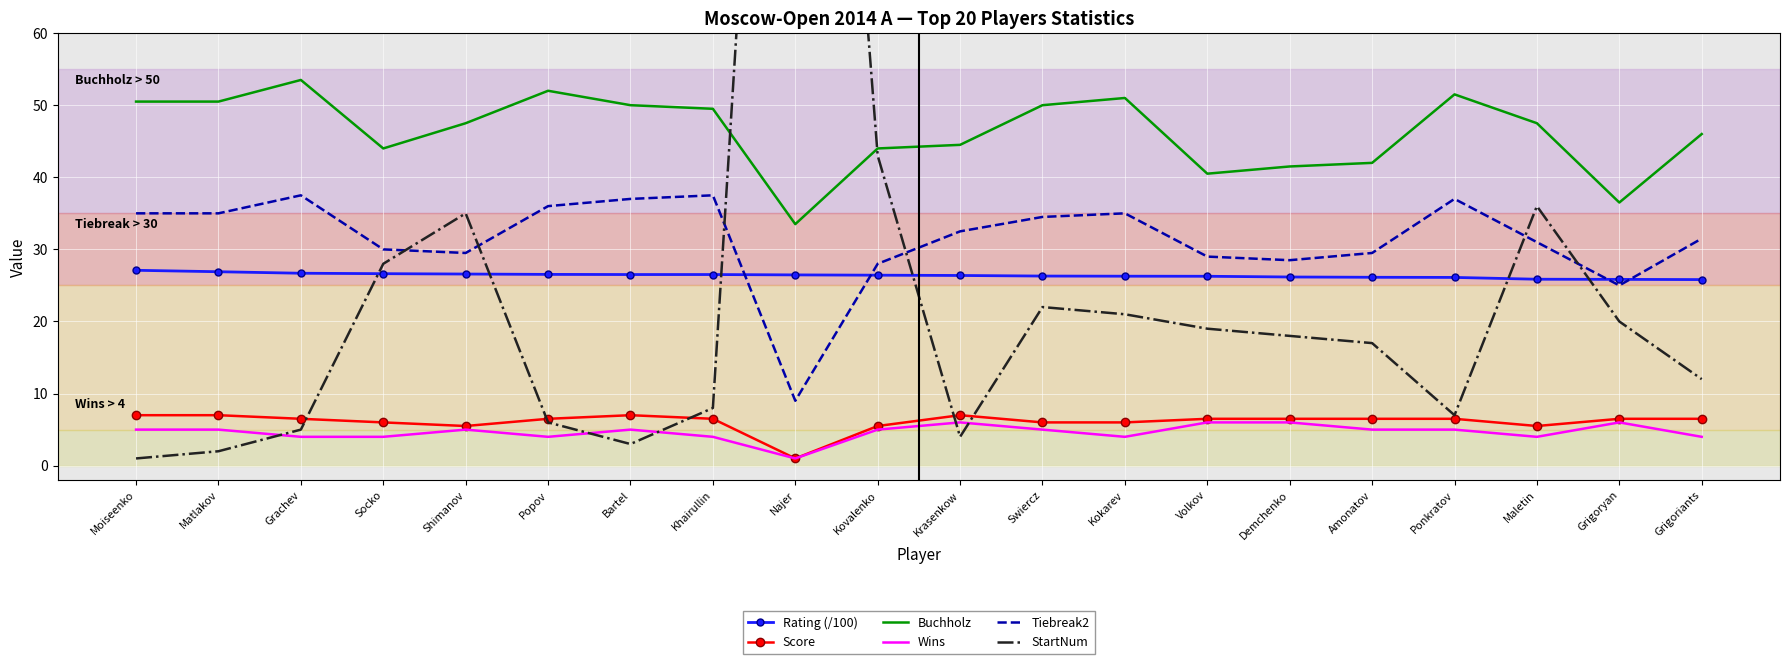

How many series are shown in this chart?

6